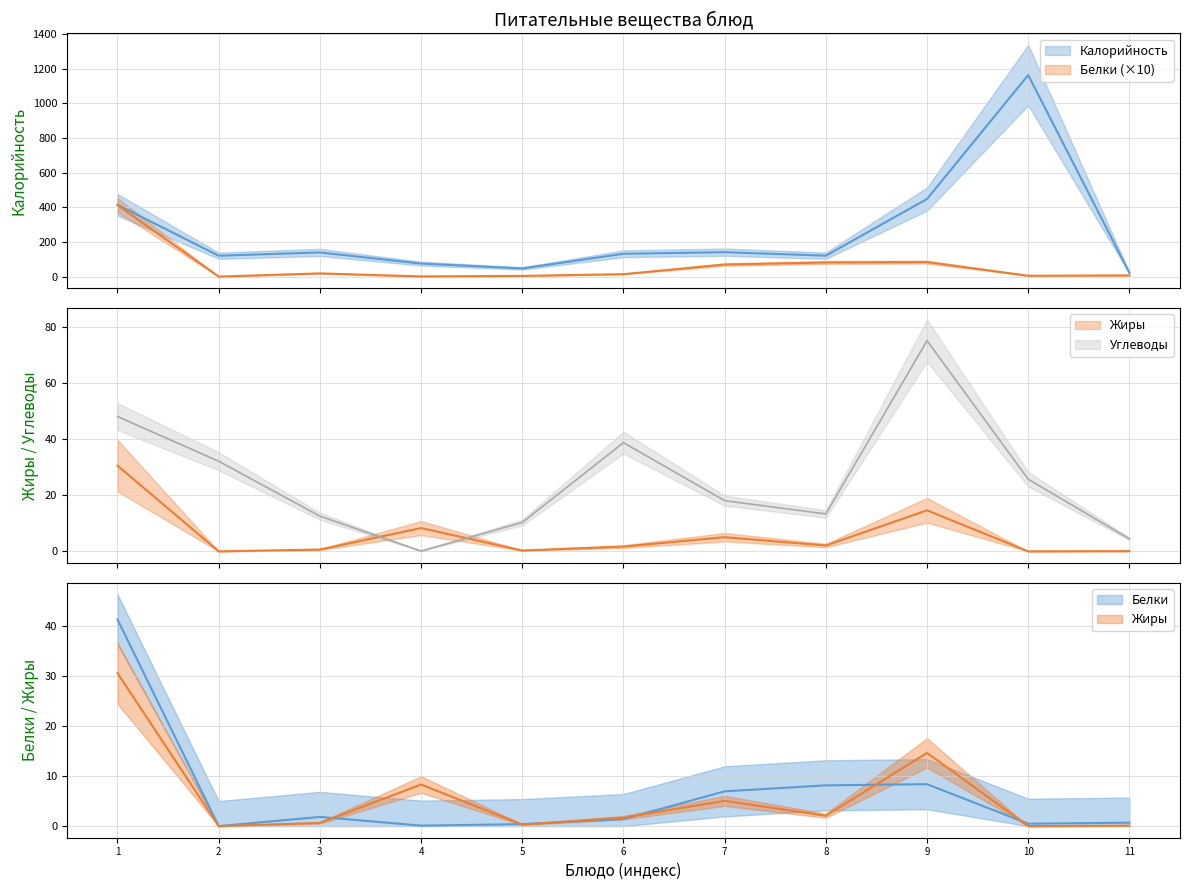

True or false: Калорийность and Жиры intersect in this chart.

False